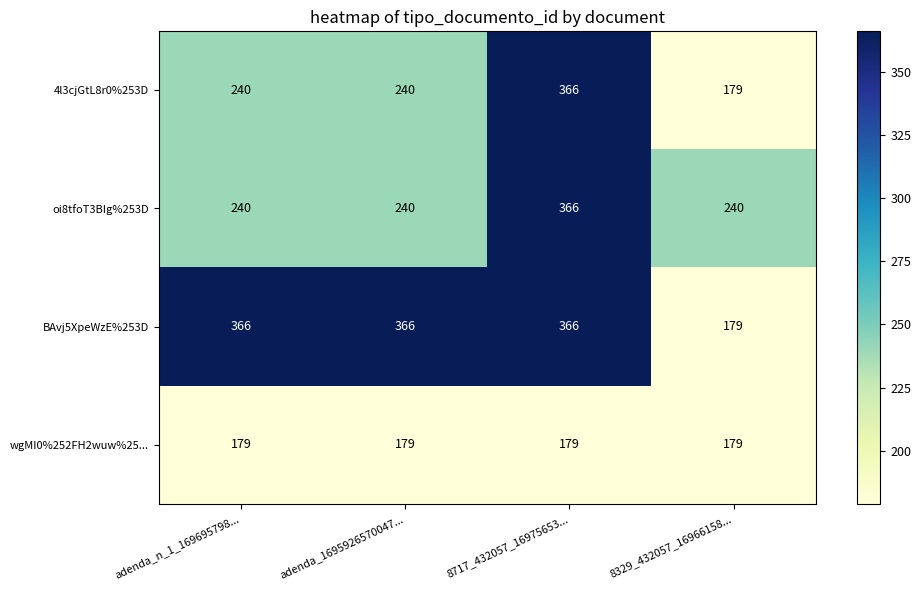

What is the difference between the maximum and minimum values in the oi8tfoT3BIg%253D series?

126